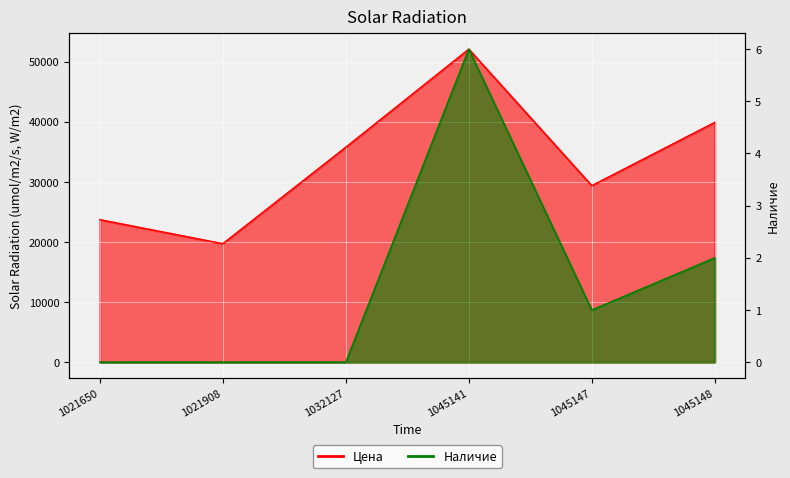

Reading right to left, extract all data points from this chart.

Цена: 39909	29380	52092	35775	19720	23718
Наличие: 2	1	6	0	0	0